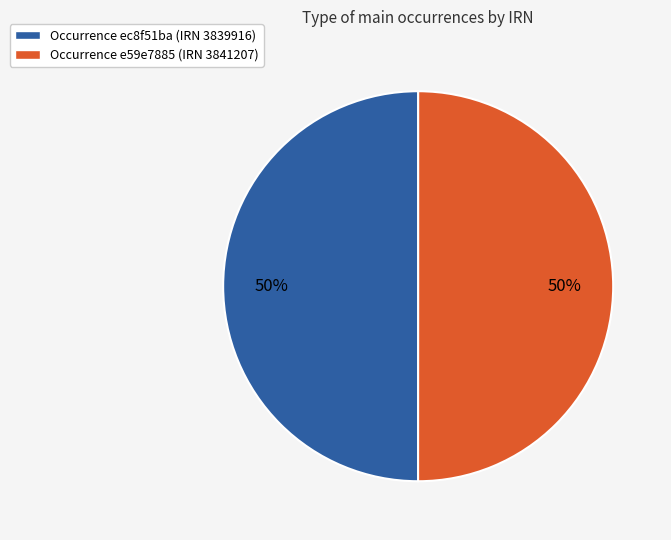

What percentage is the Occurrence ec8f51ba (IRN 3839916) slice, to the nearest percent?

50%